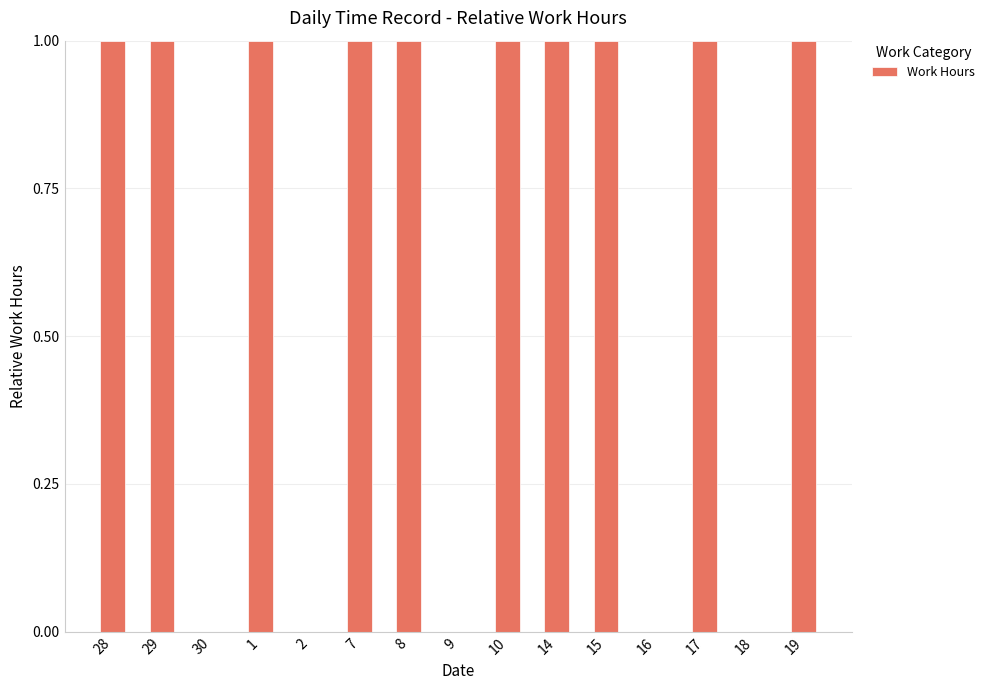

Approximately how many times larger is the value at 14 compared to 15?

1.0